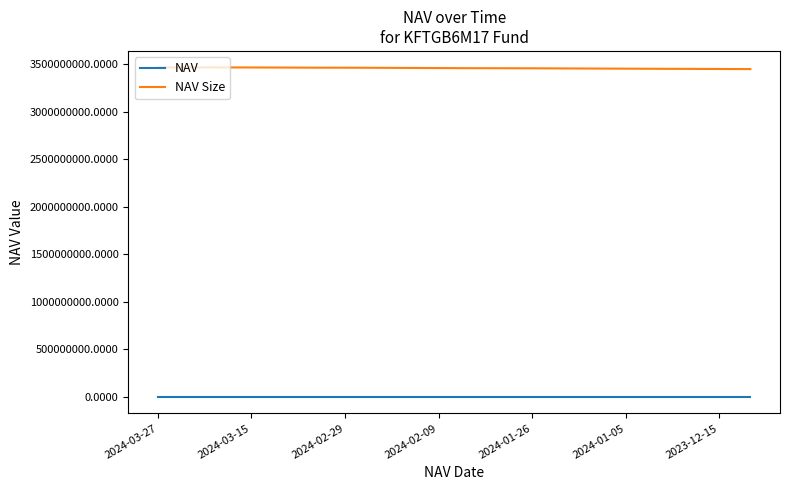

Rank the series by their maximum value, from highest to lowest.

NAV Size, NAV